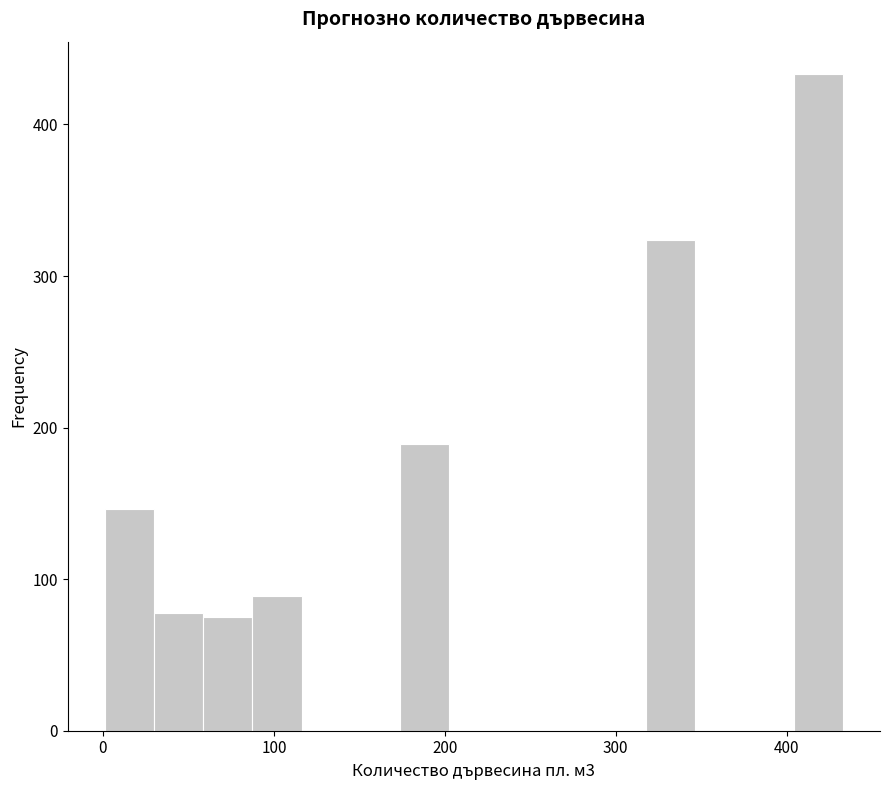

Around what value on the x-axis is the tallest bar? Give the approximate position of its centre, as read against the axis.

420